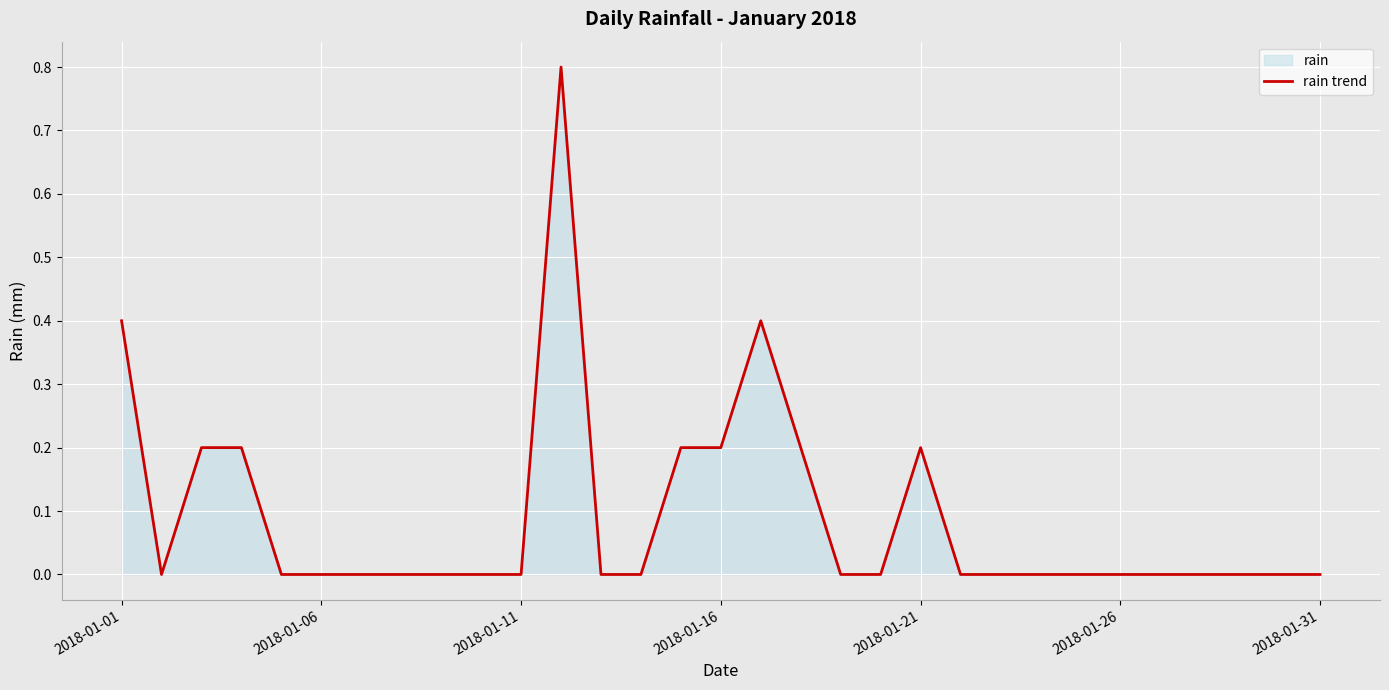

What is the maximum value shown in the chart?

0.8